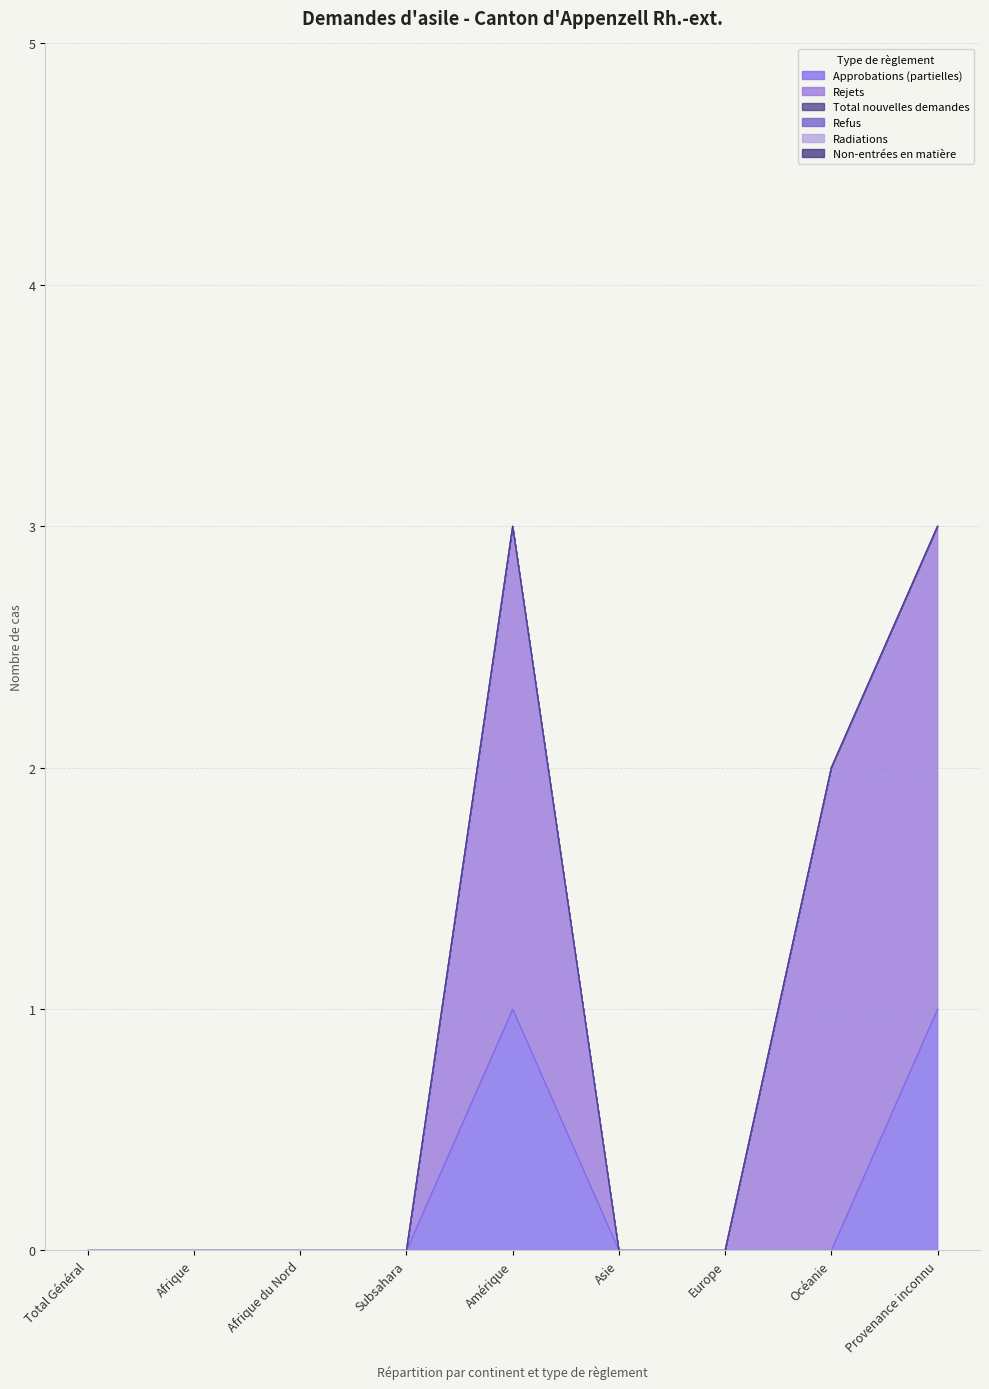

Which has a higher value, Subsahara or Amérique?

Amérique